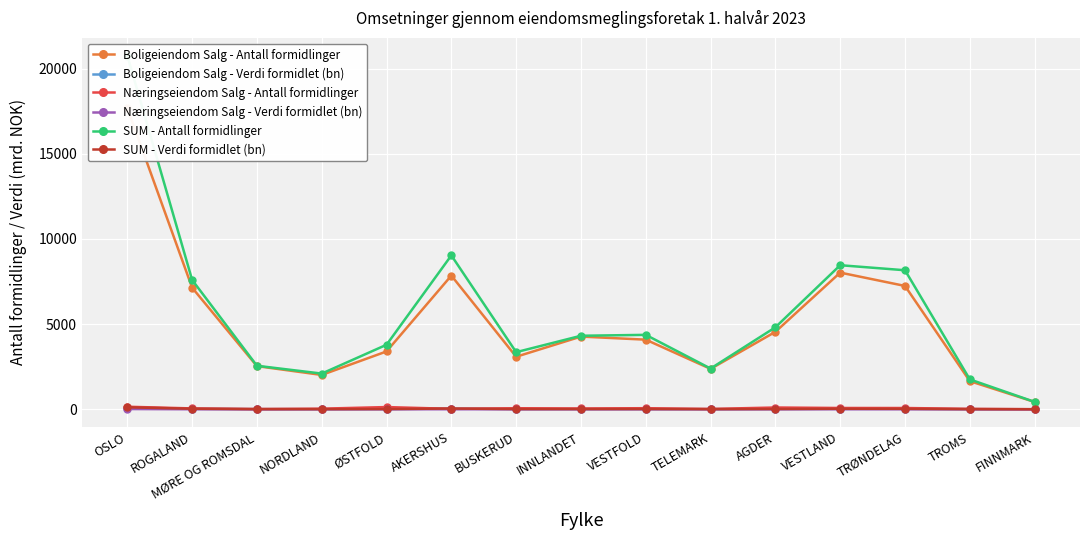

True or false: Næringseiendom Salg - Antall formidlinger has more than 2 interior local peaks.

True